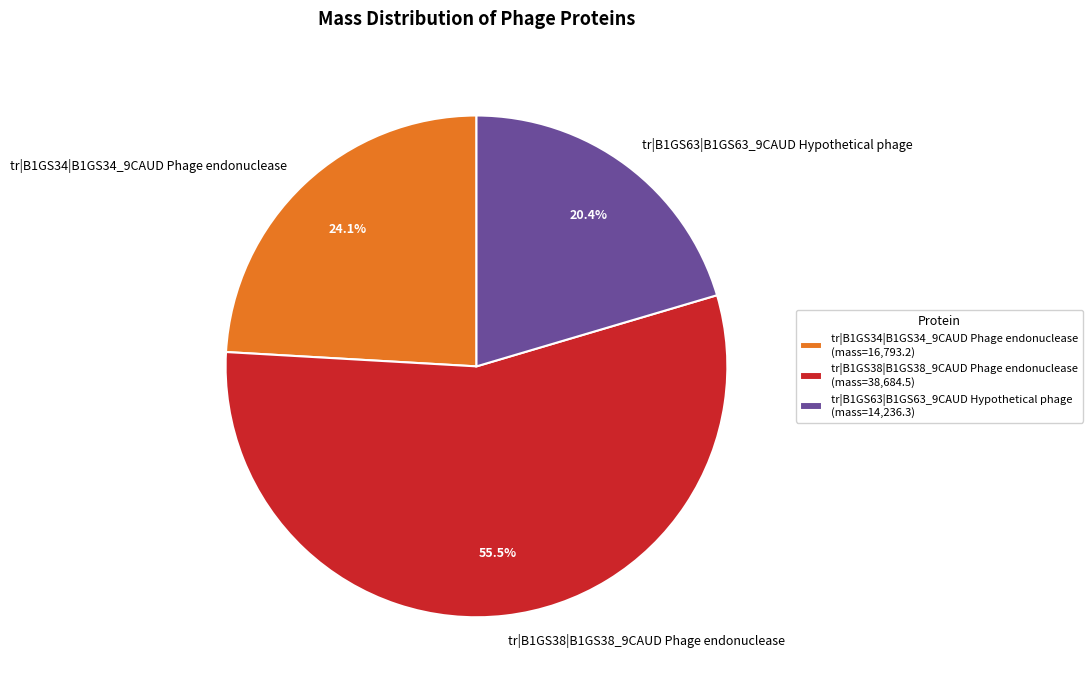

To the nearest percent, what is the combined percentage of tr|B1GS34|B1GS34_9CAUD Phage endonuclease and tr|B1GS38|B1GS38_9CAUD Phage endonuclease?

80%